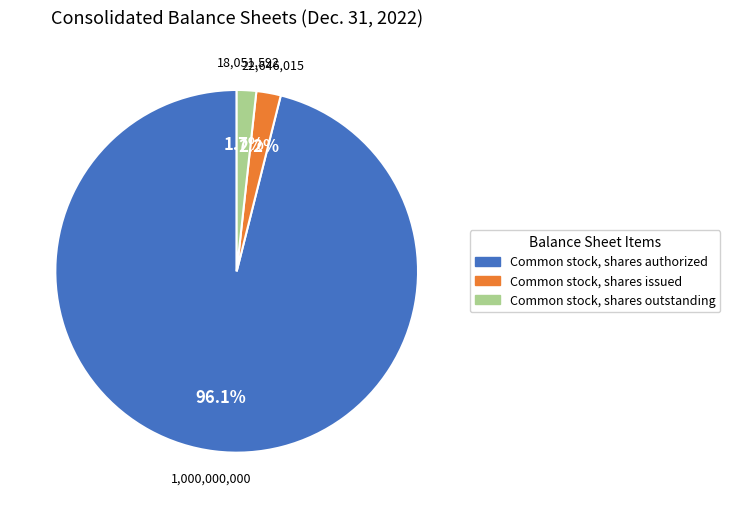

Rank the categories by value from lowest to highest.

Common stock, shares outstanding, Common stock, shares issued, Common stock, shares authorized